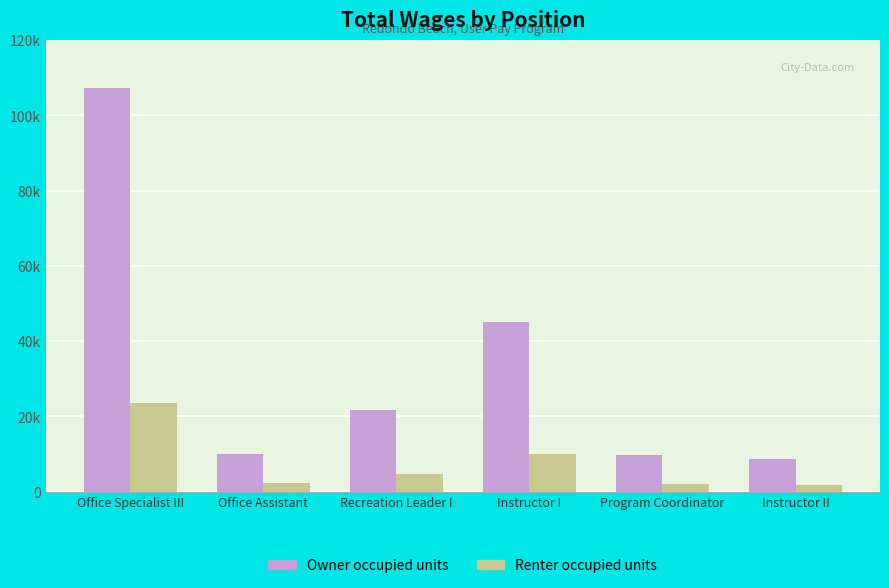

Does the chart contain stacked bars?

No